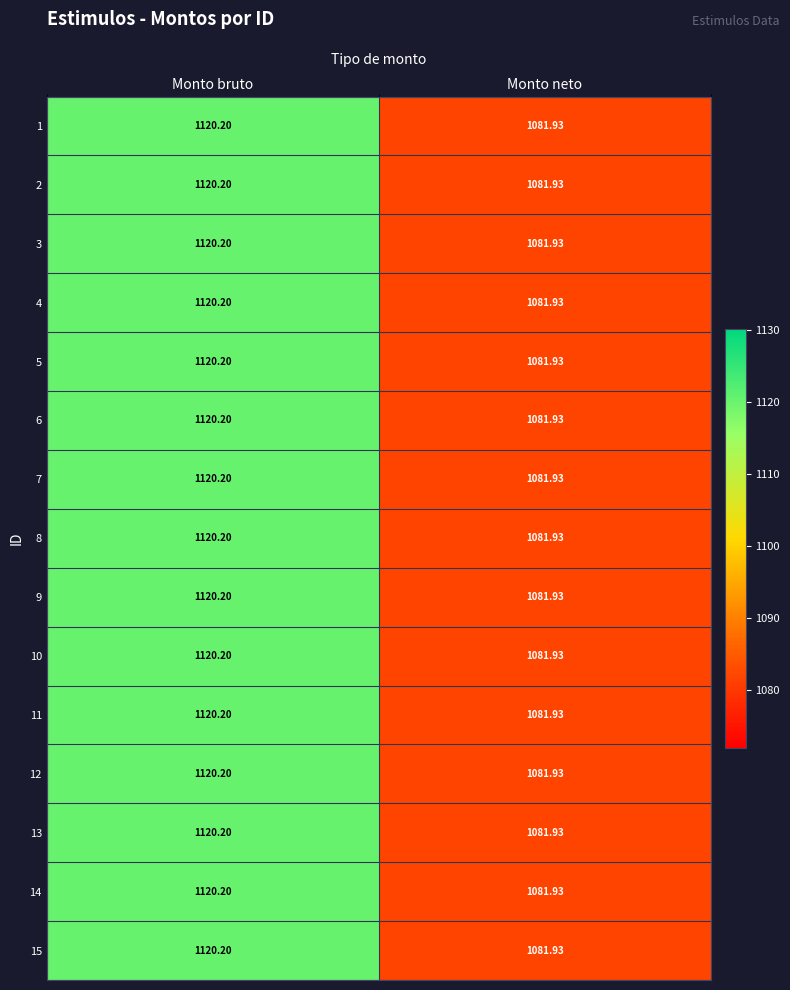

Which category has the highest value across all series?

Monto bruto